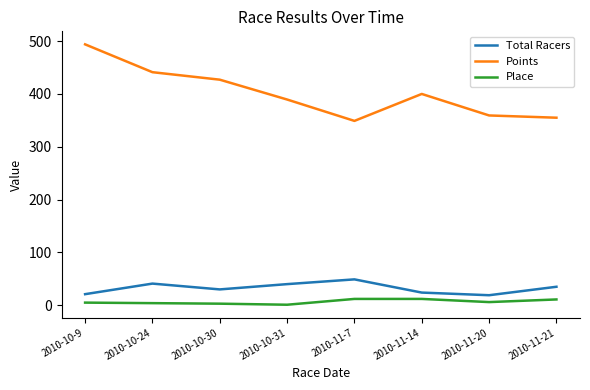

At which label does Total Racers reach its peak?

2010-11-7